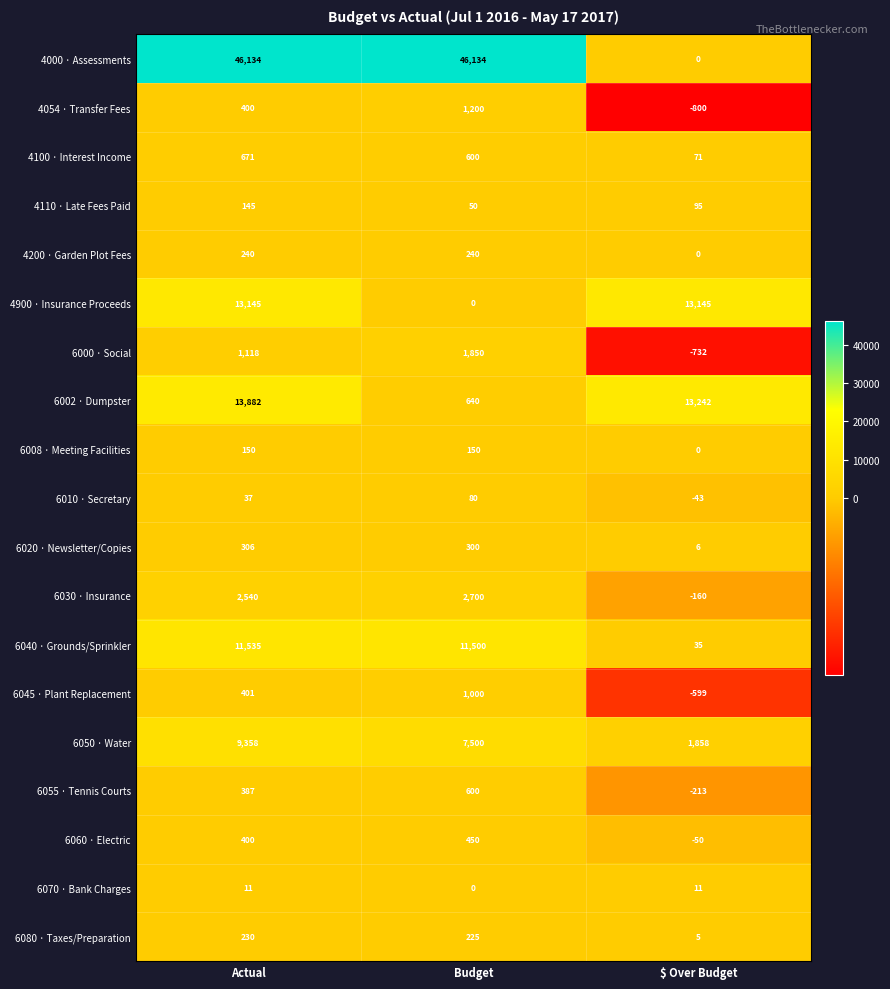

At which category is the sum across all series the highest?

Actual